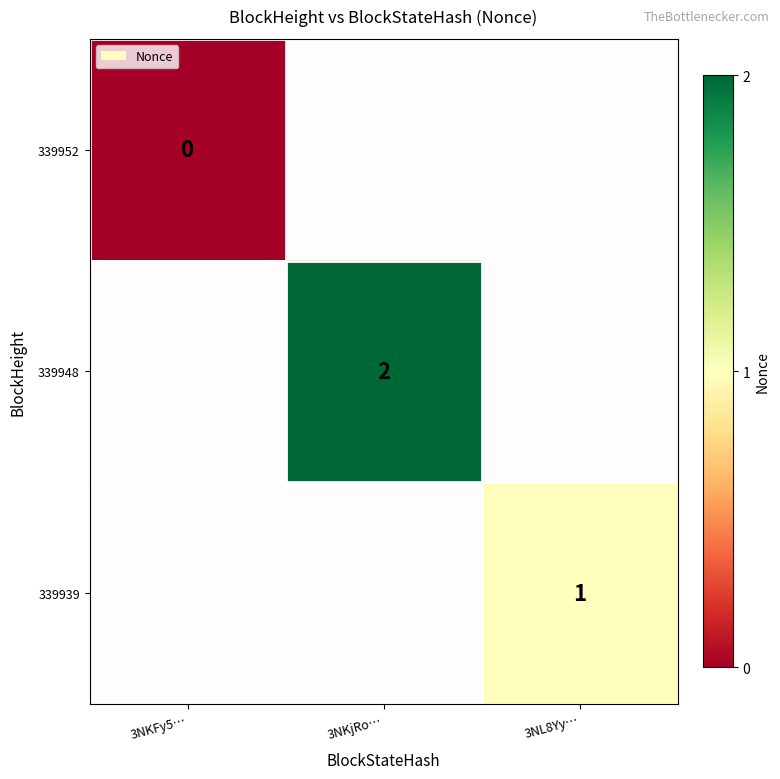

What is the approximate value of 339939 at 3NL8Yy…?

1.0